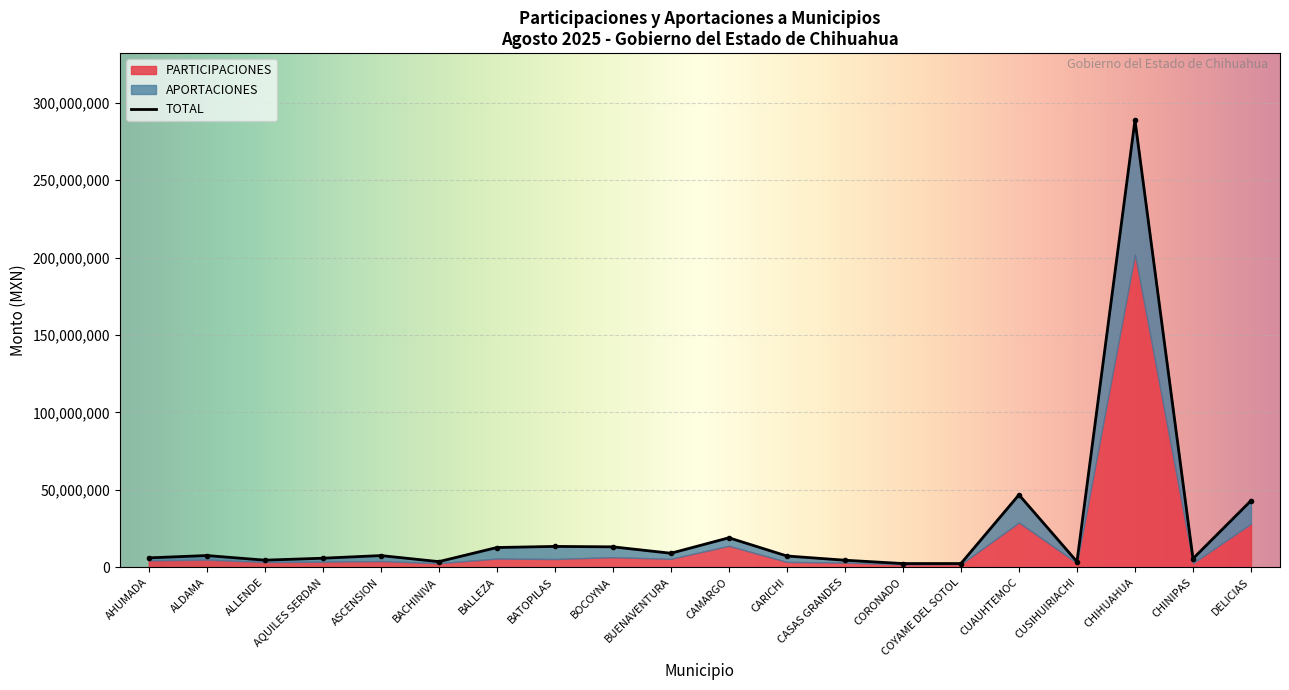

Is the value of APORTACIONES at BOCOYNA greater than the value of PARTICIPACIONES at CHINIPAS?

Yes